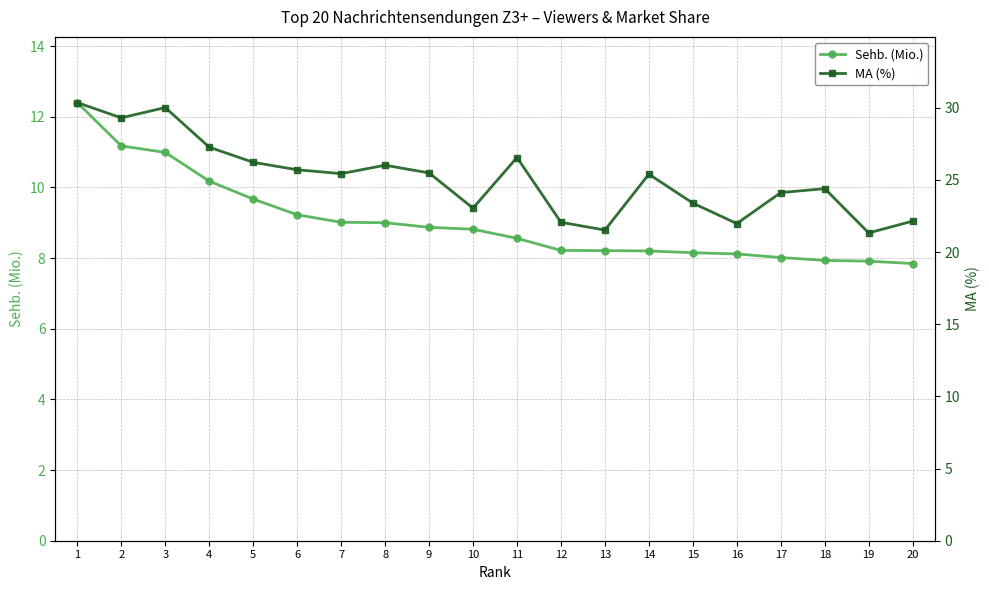

Reading left to right, what are all the values shown in this chart?

Sehb. (Mio.): 1=12.4	2=11.2	3=11.0	4=10.2	5=9.7	6=9.2	7=9.0	8=9.0	9=8.9	10=8.8	11=8.6	12=8.2	13=8.2	14=8.2	15=8.2	16=8.1	17=8.0	18=7.9	19=7.9	20=7.8
MA (%): 1=30.4	2=29.3	3=30.0	4=27.3	5=26.2	6=25.7	7=25.4	8=26.0	9=25.5	10=23.0	11=26.6	12=22.1	13=21.5	14=25.4	15=23.4	16=22.0	17=24.1	18=24.4	19=21.3	20=22.2